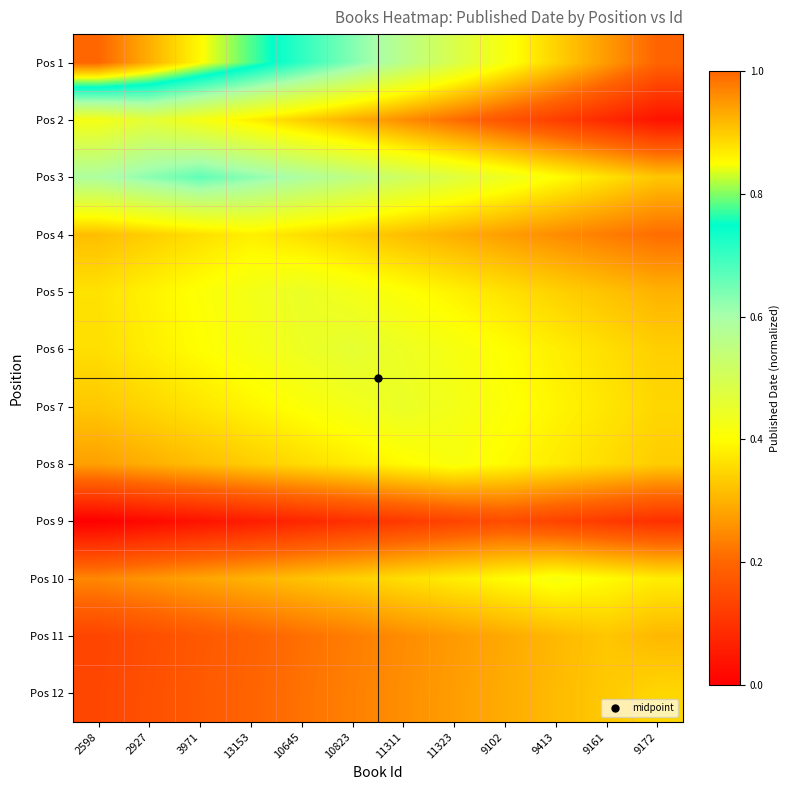

At 2927, list the series in order from smallest to largest.

Pos 9, Pos 11, Pos 12, Pos 10, Pos 8, Pos 4, Pos 7, Pos 6, Pos 5, Pos 2, Pos 3, Pos 1